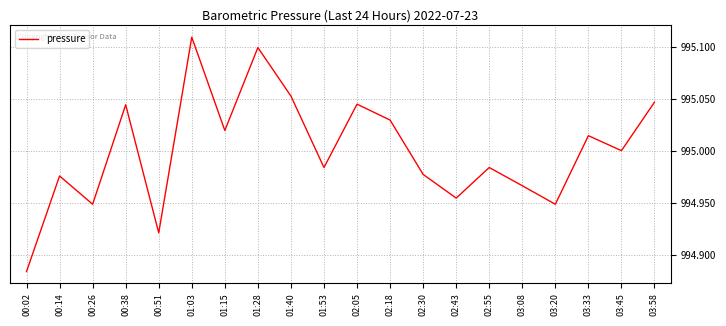

At which label is the value closest to 994?

00:02